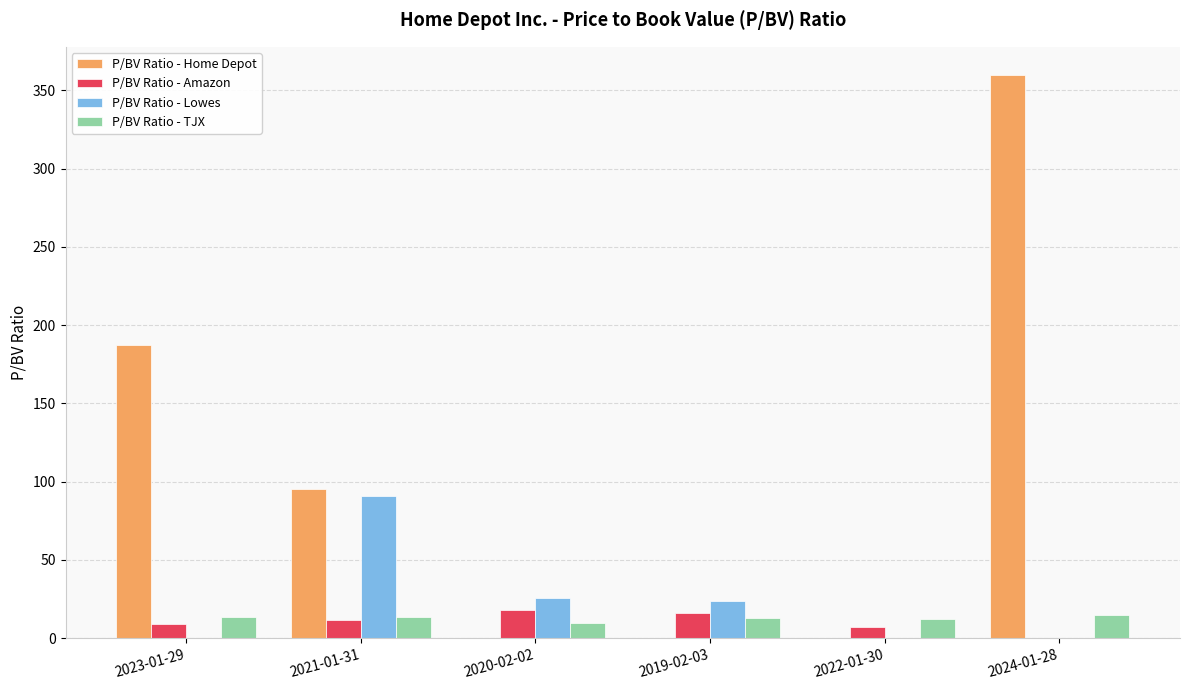

What is the total value across all series at 2021-01-31?

211.7